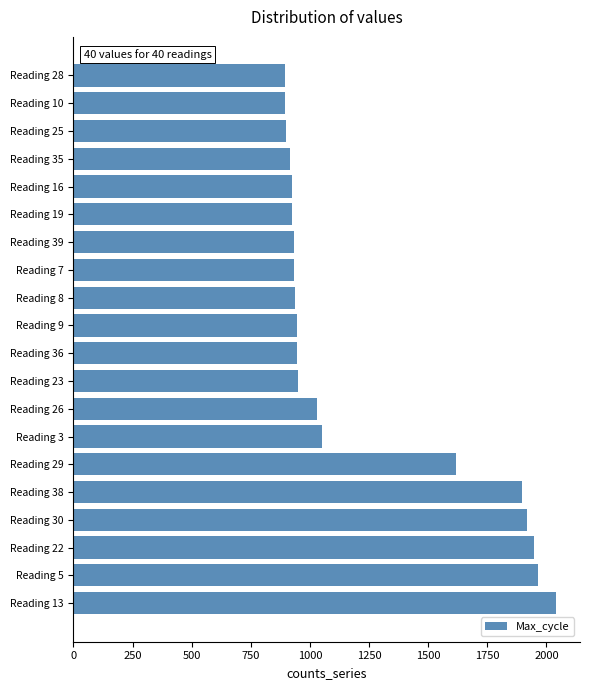

How many values are below 947?

10